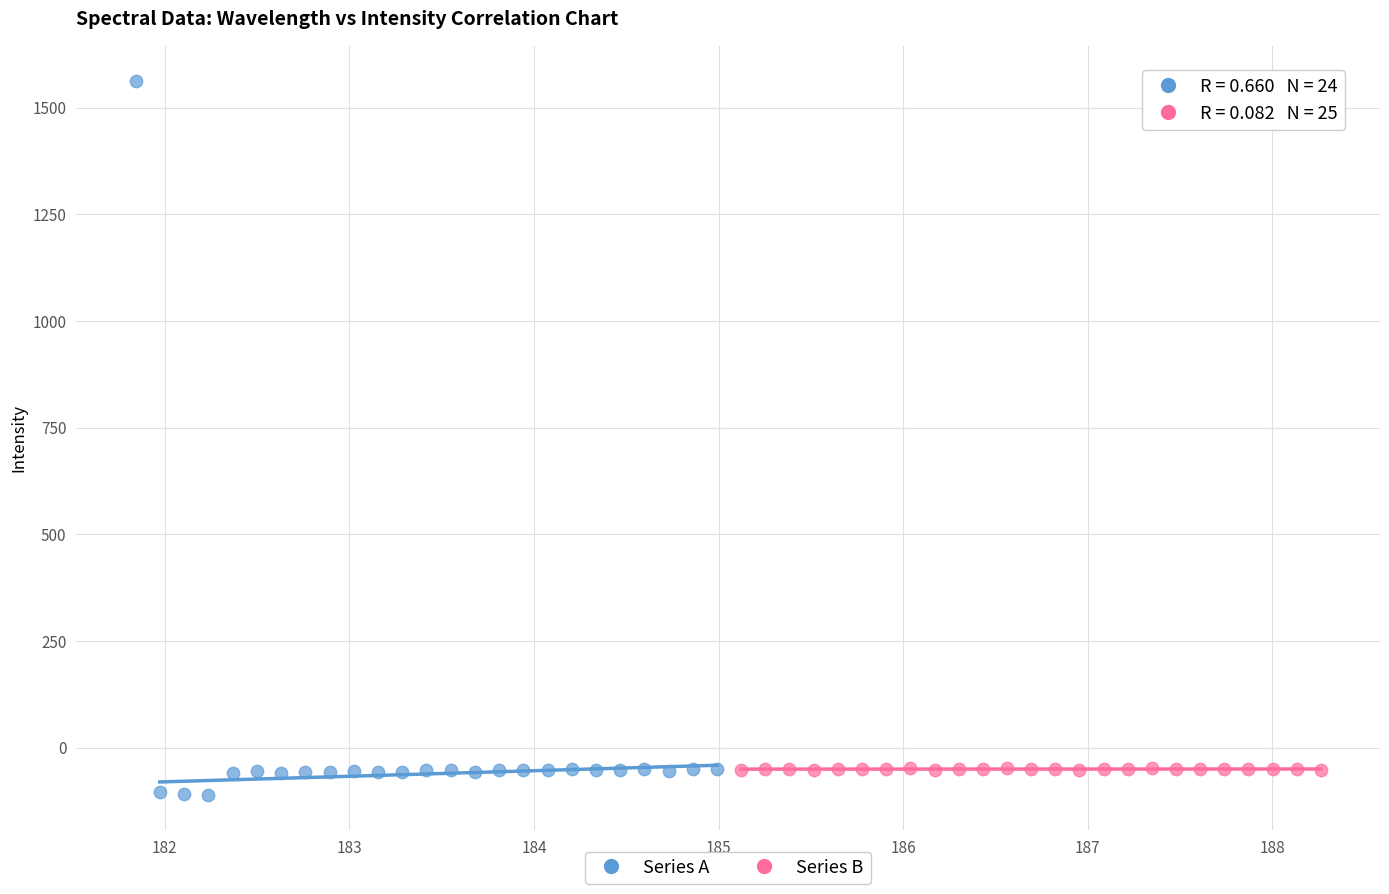

Which series reaches the maximum Y coordinate?

Series A